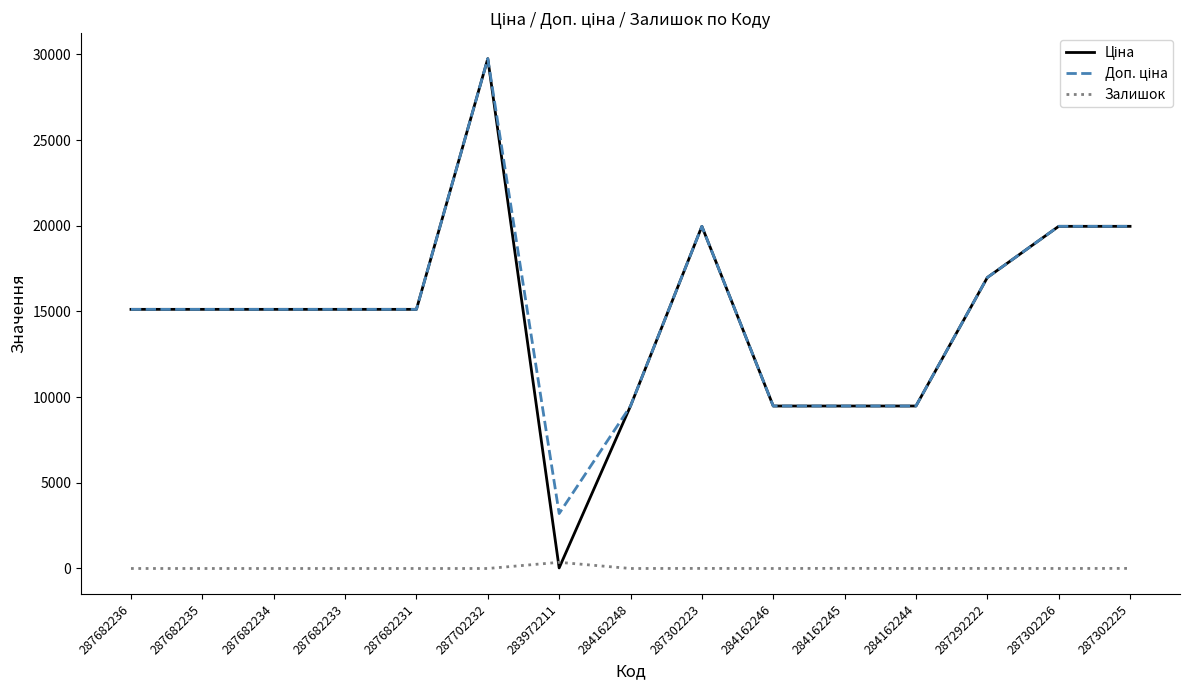

At which category is the sum across all series the highest?

287702232